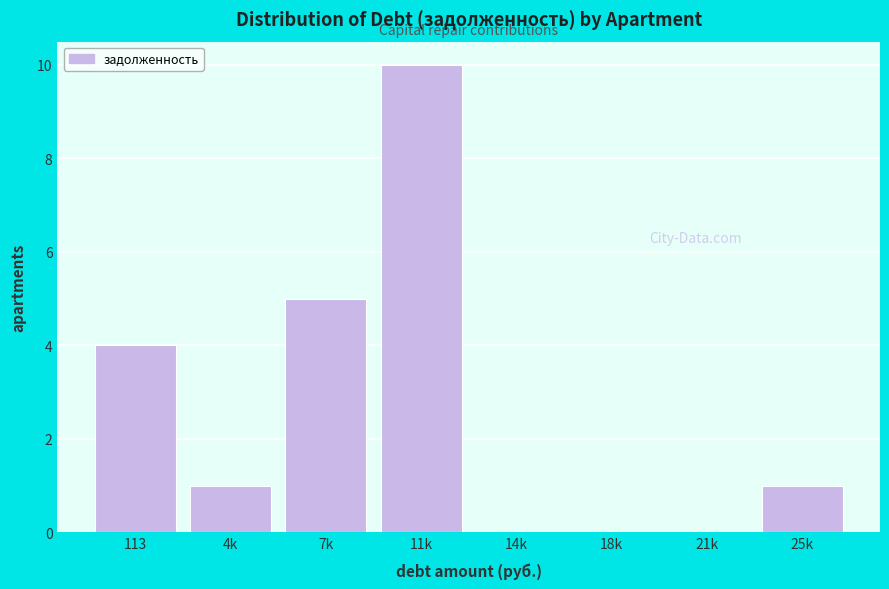

Reading left to right, what are all the values shown in this chart?

113=4	4k=1	7k=5	11k=10	14k=0	18k=0	21k=0	25k=1